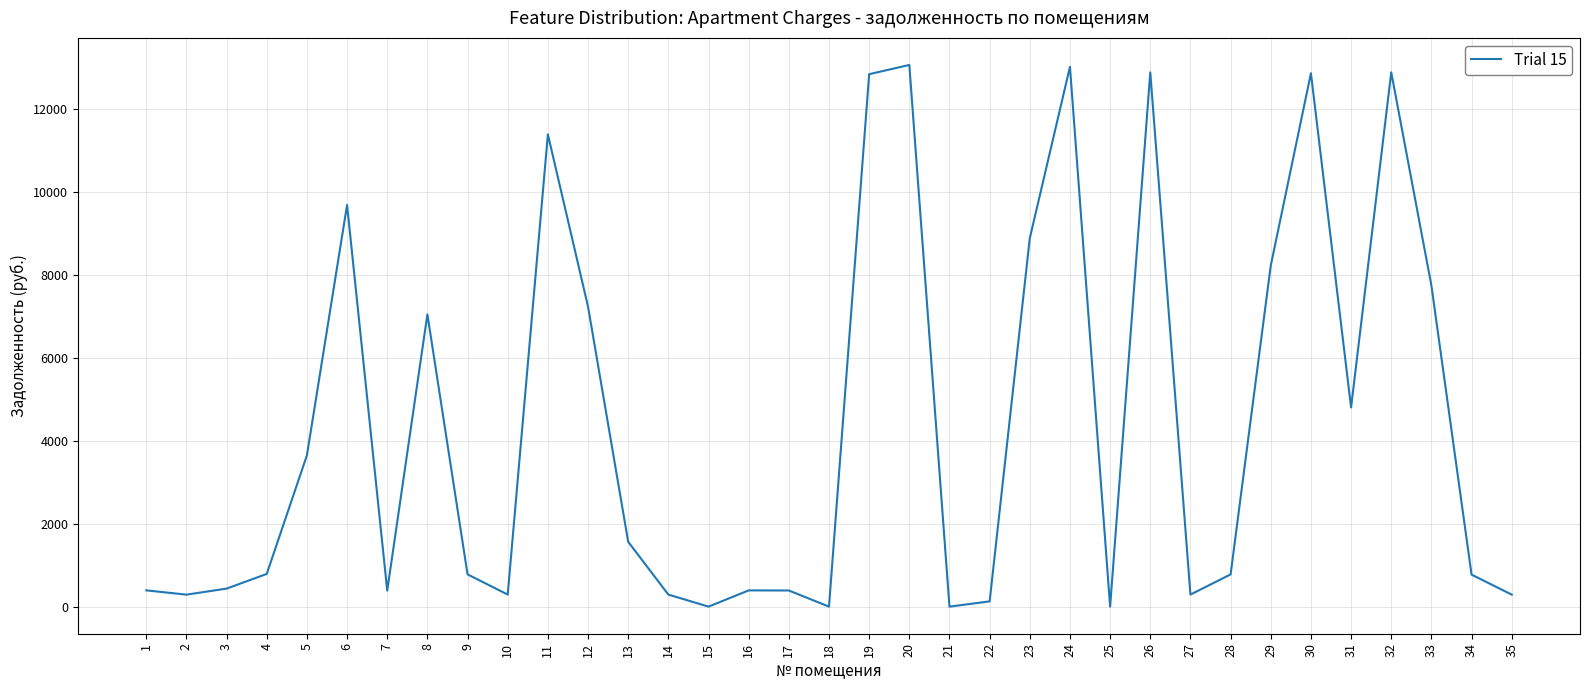

What is the greatest value displayed?

13050.0